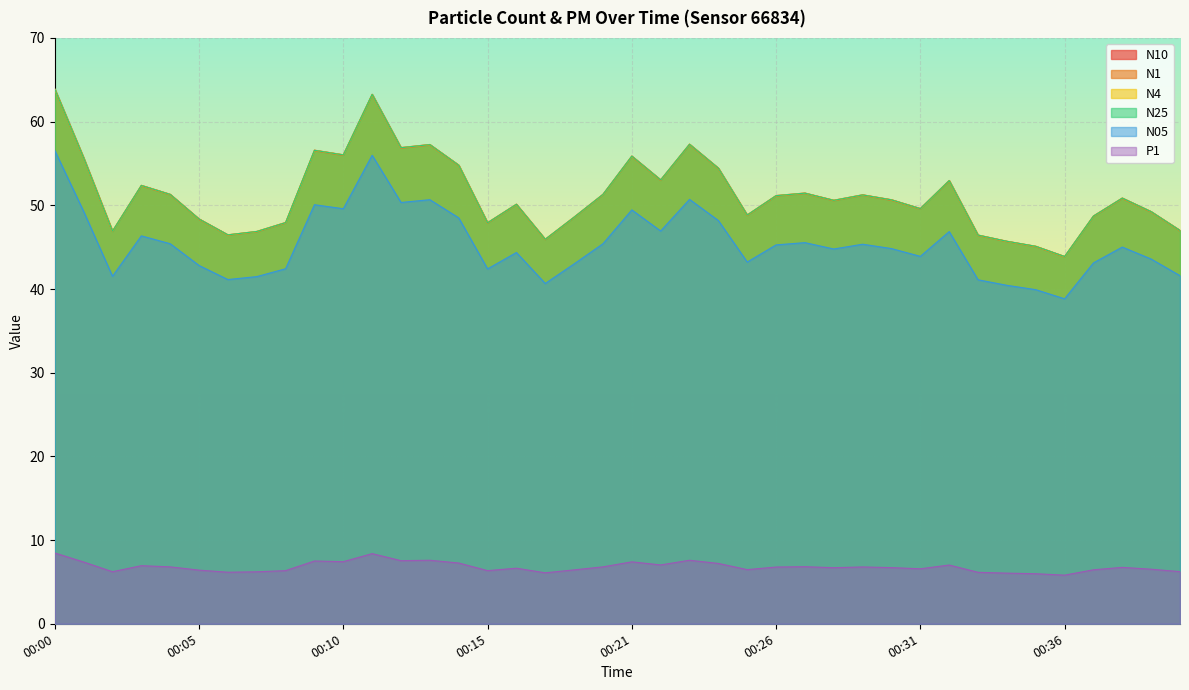

How many lines are shown in the chart?

6